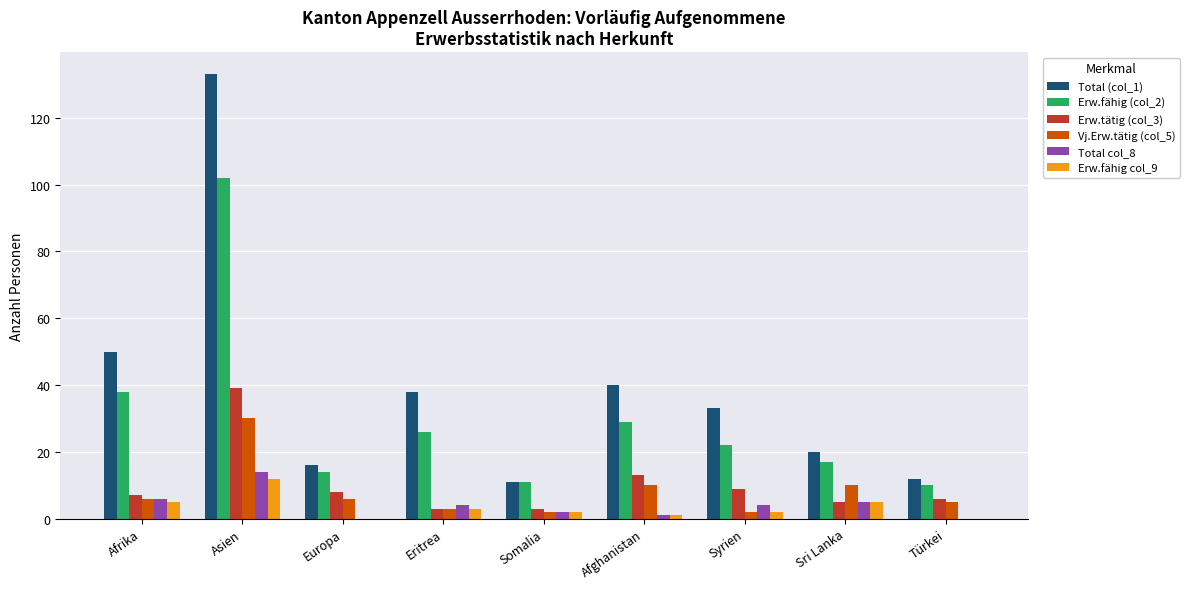

At which category does the chart reach its peak across all series?

Asien